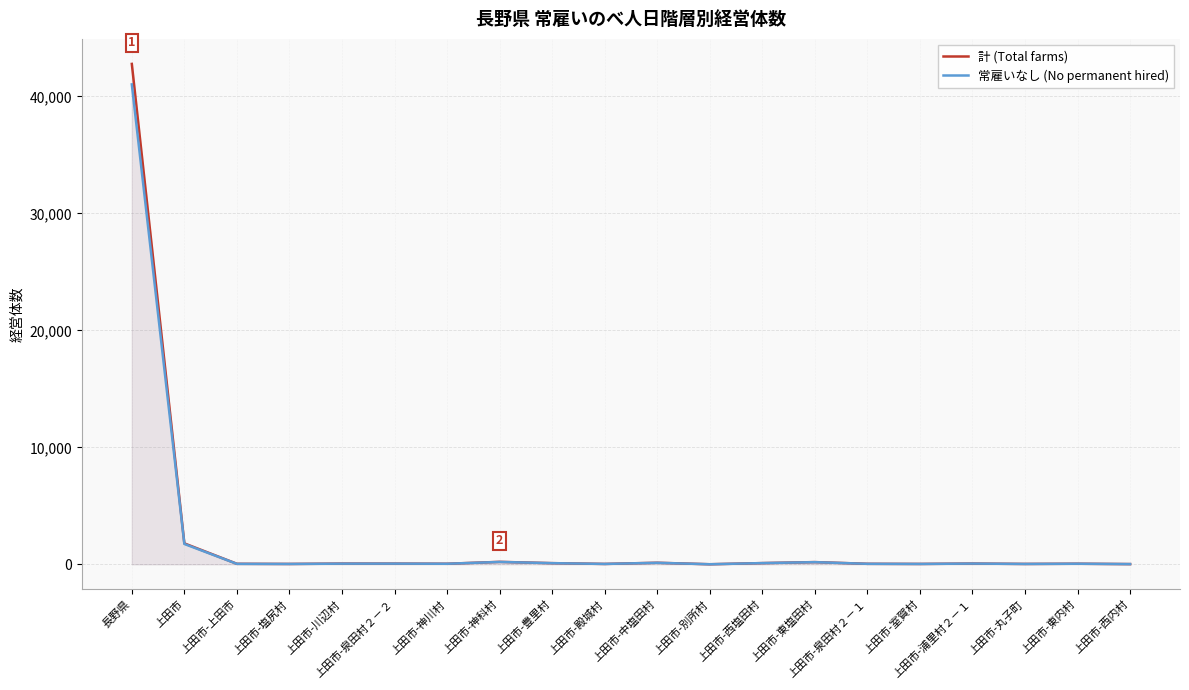

Which category has the highest value in the 常雇いなし (No permanent hired) series?

長野県